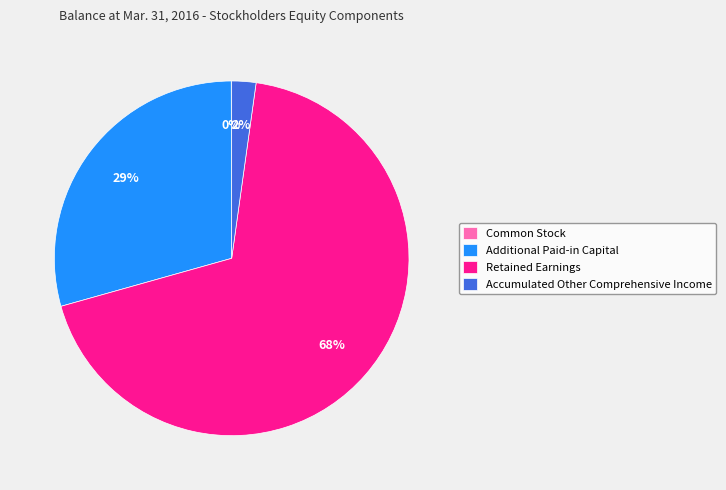

What is the largest slice in the pie chart?

Retained Earnings